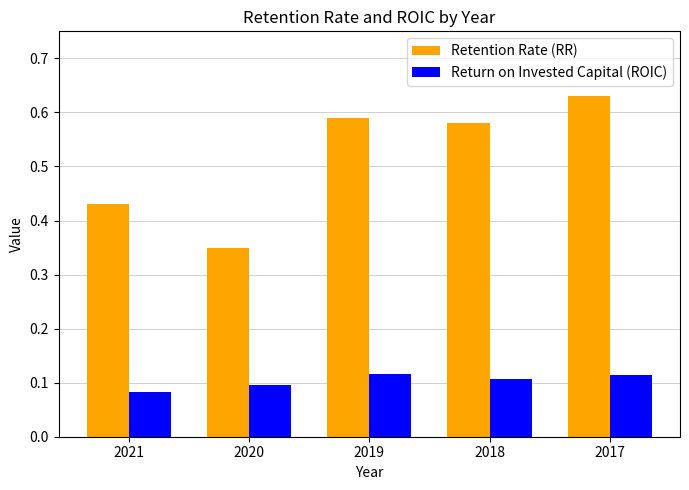

Does the chart contain stacked bars?

No